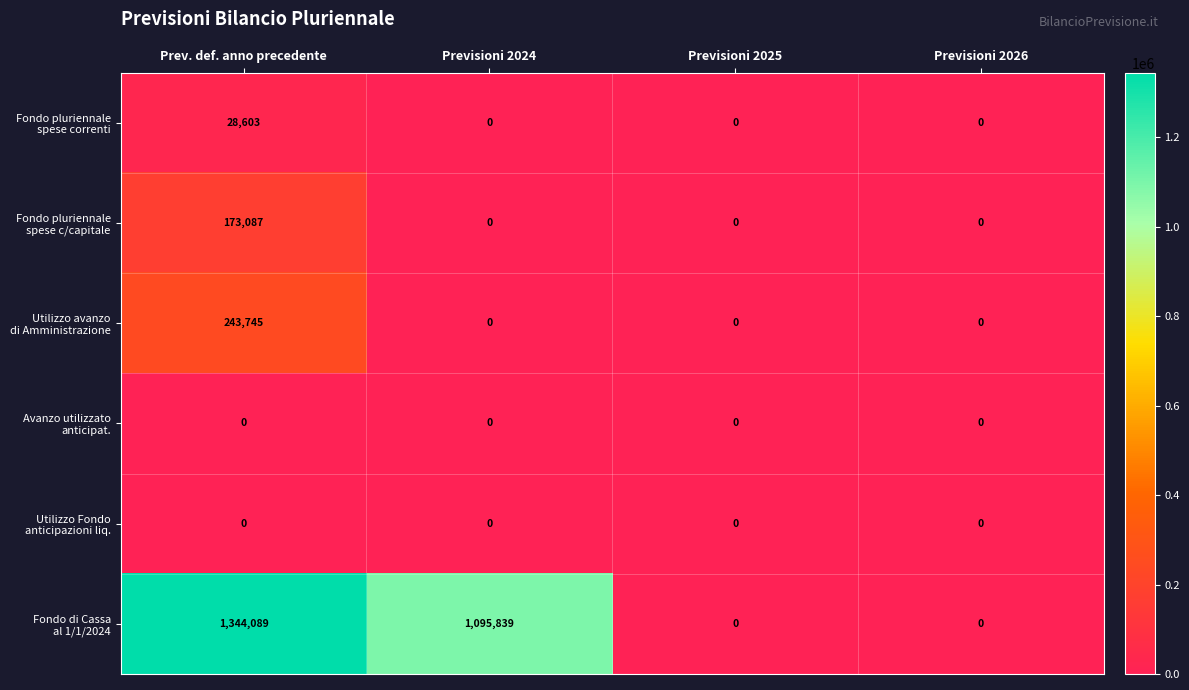

Count the number of data series in this chart.

6